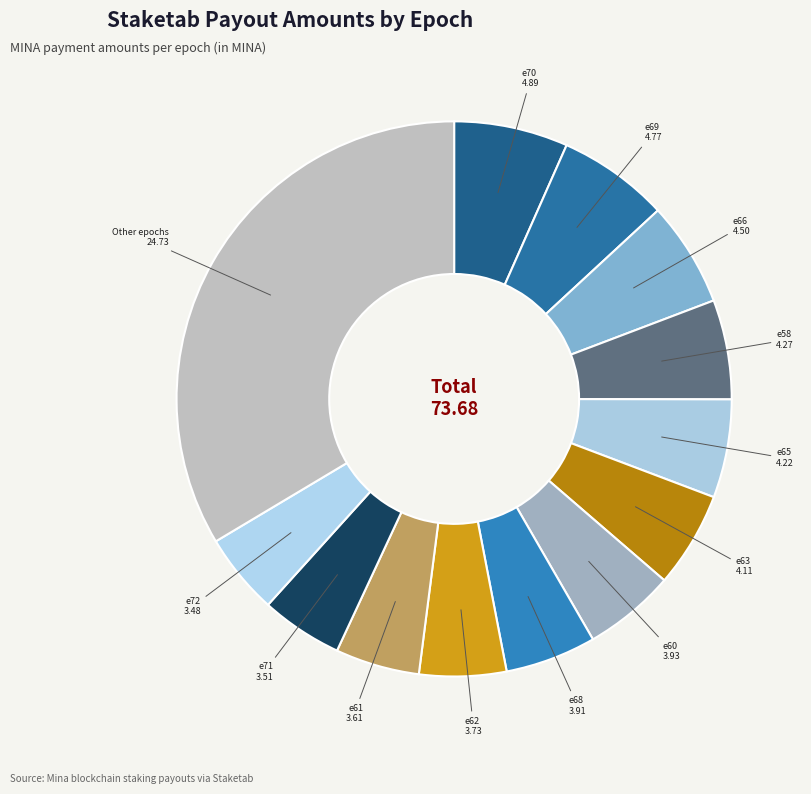

True or false: e70 accounts for 1% of the total.

False